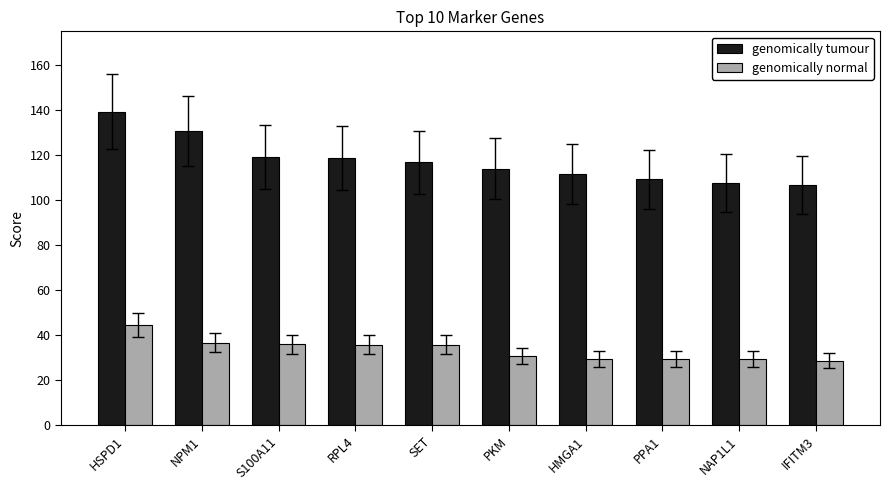

What is the value of the genomically normal bar at the 4th from the left?

35.7